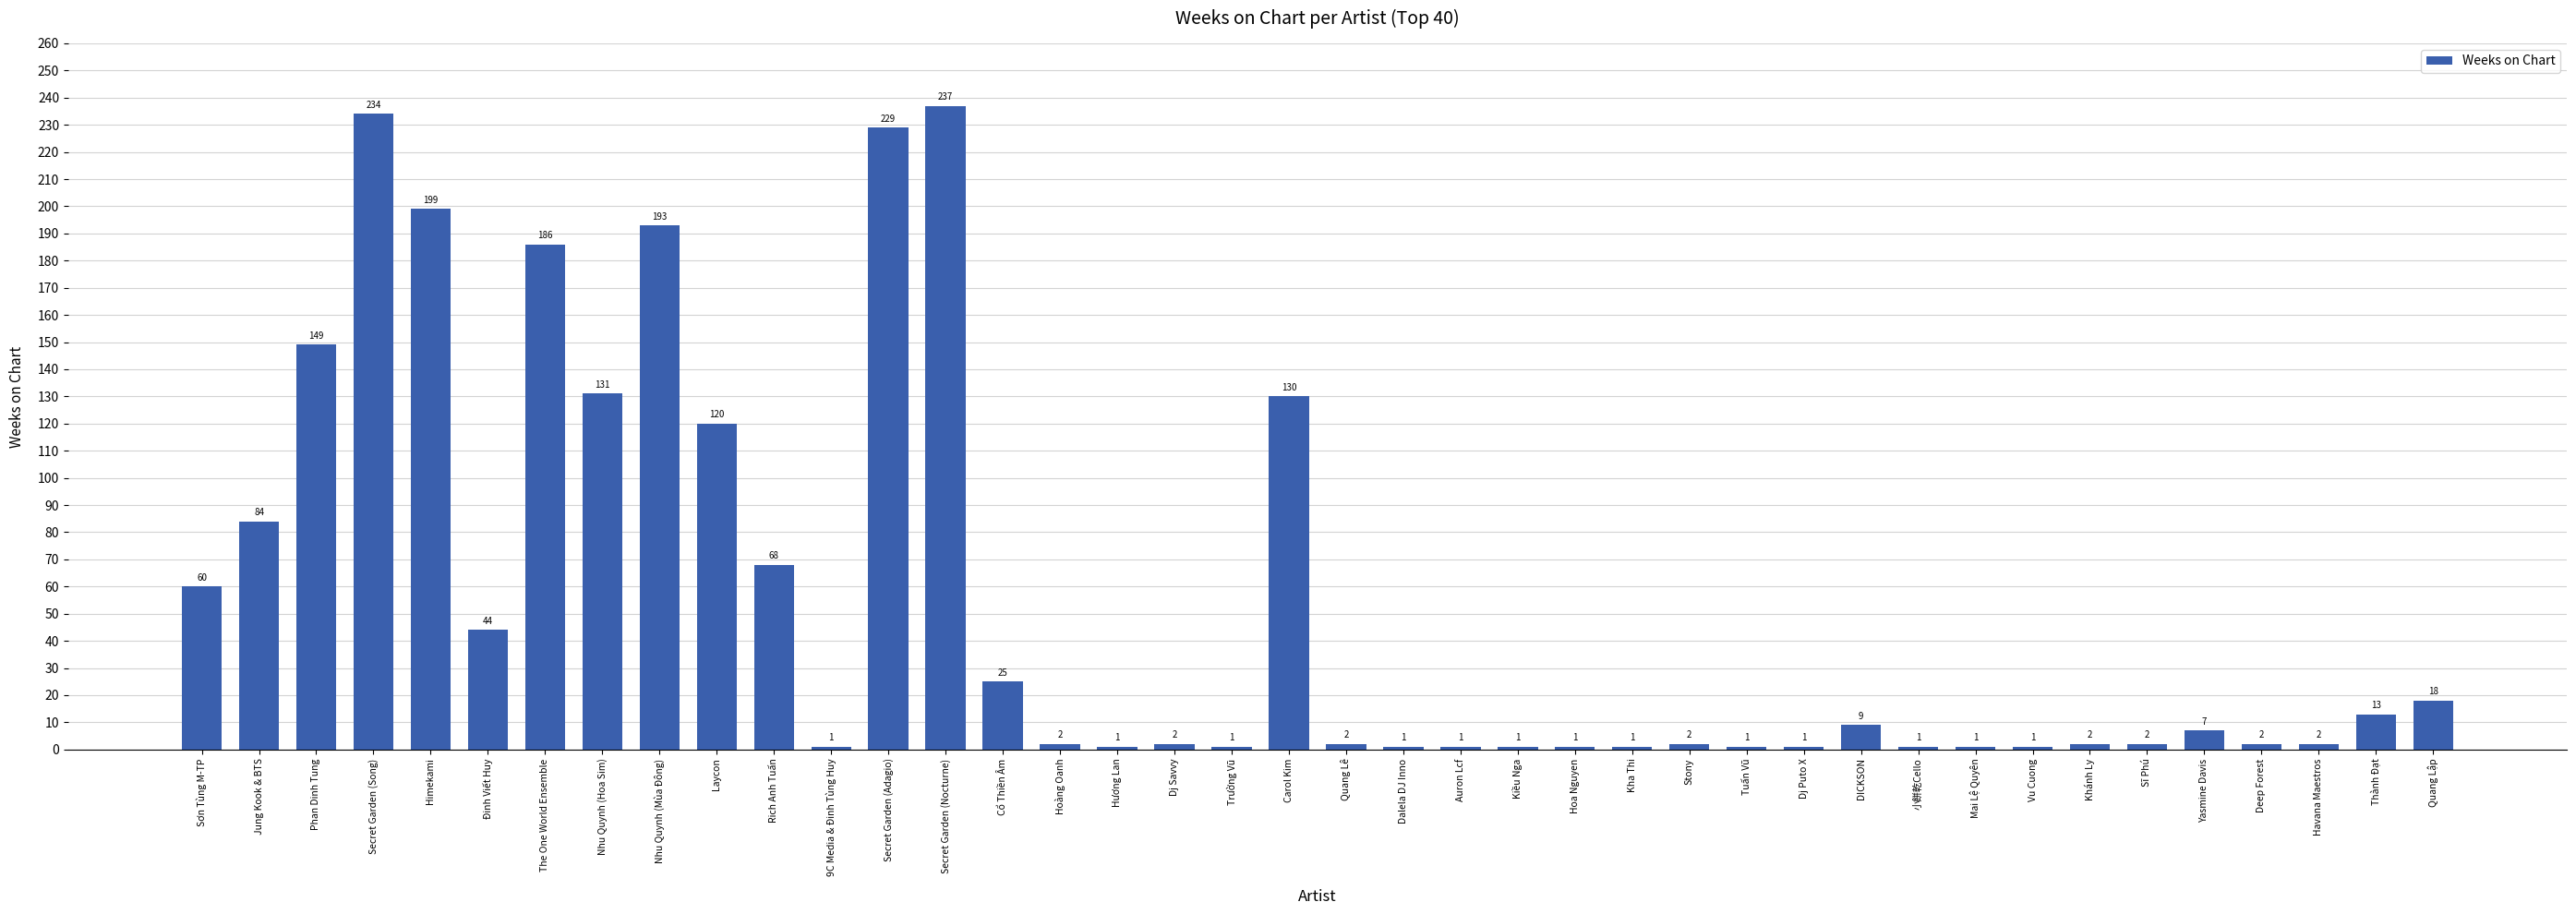

The value at Carol Kim is 130. True or false?

True